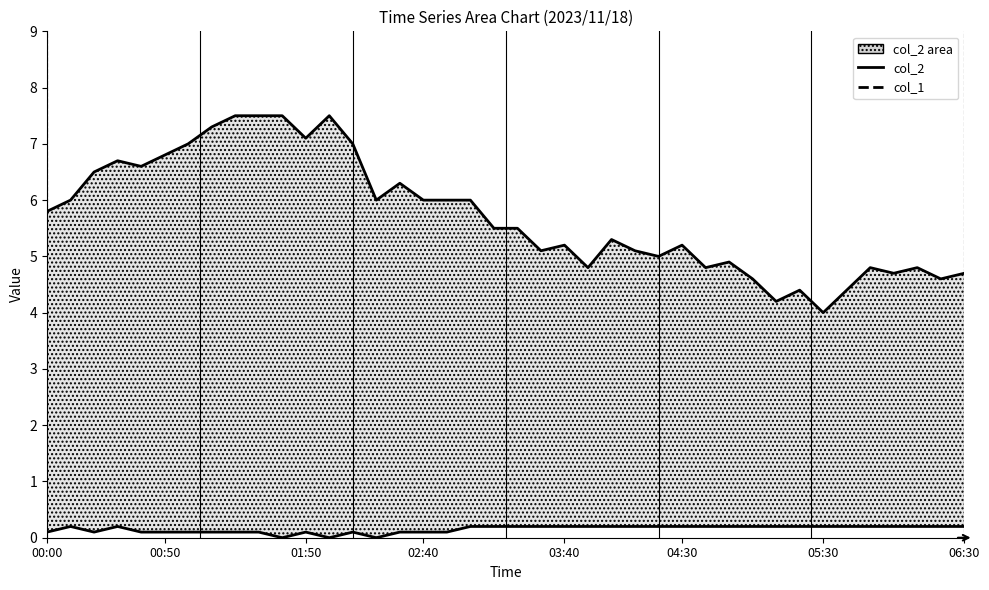

Which series has the largest range (max minus min)?

col_2